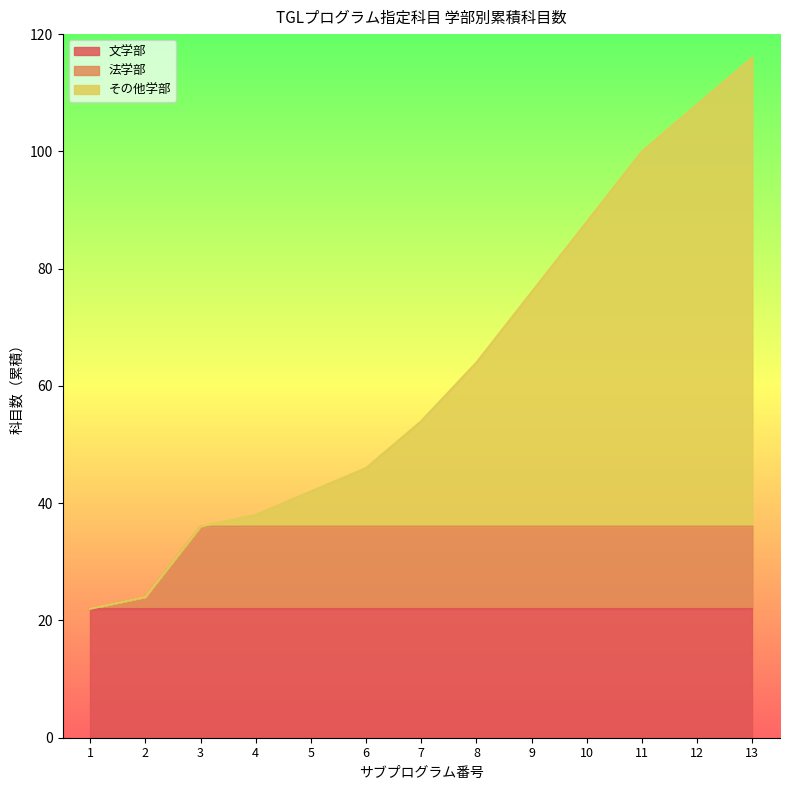

True or false: 法学部 and その他学部 intersect in this chart.

False